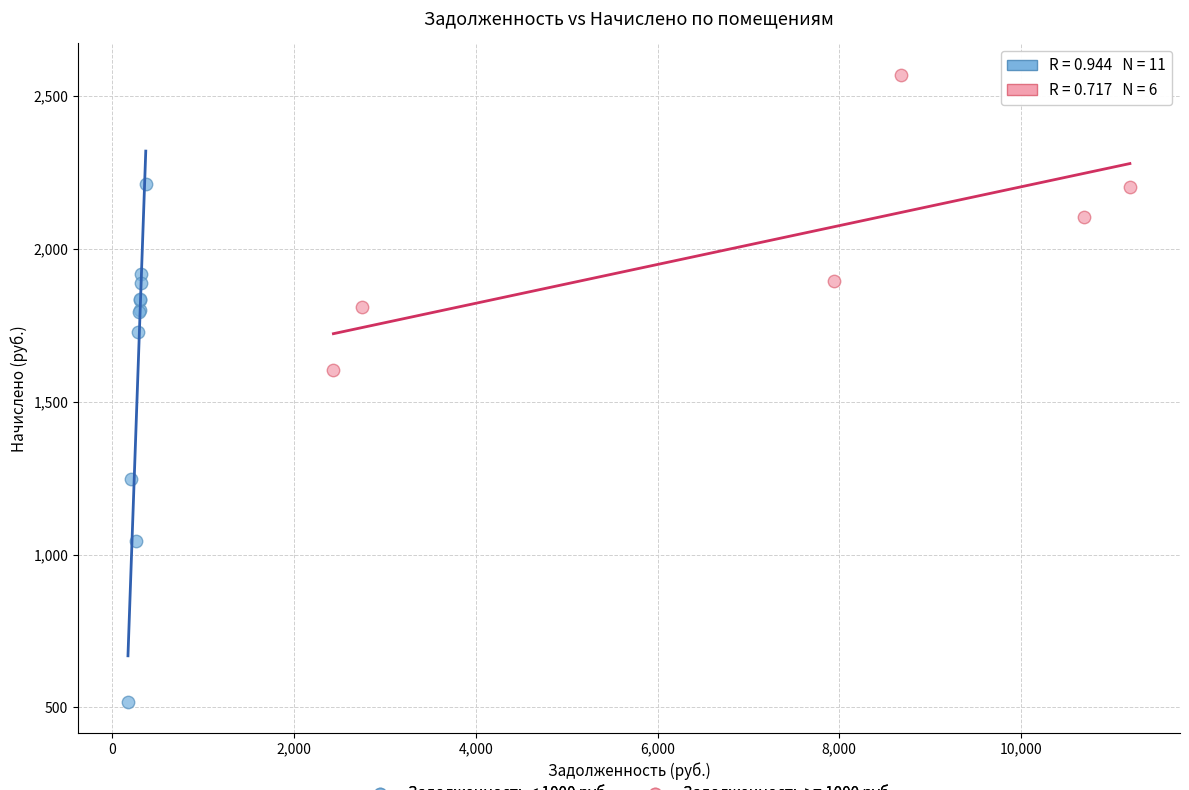

Which series has the largest Y range (max minus min)?

Задолженность < 1000 руб.